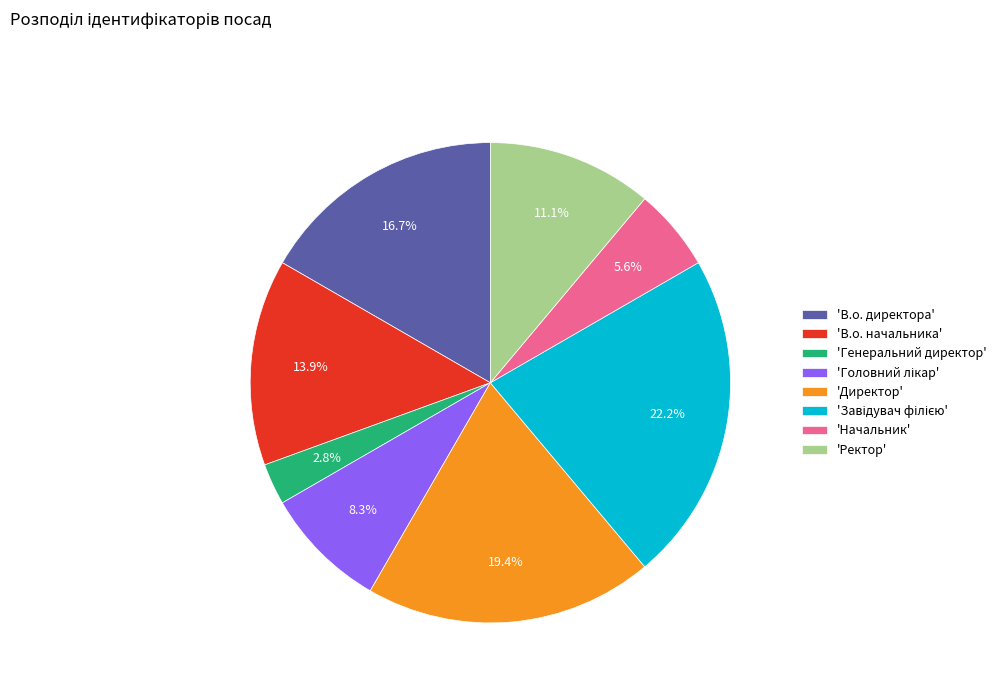

To the nearest percent, what is the average slice percentage?

12%